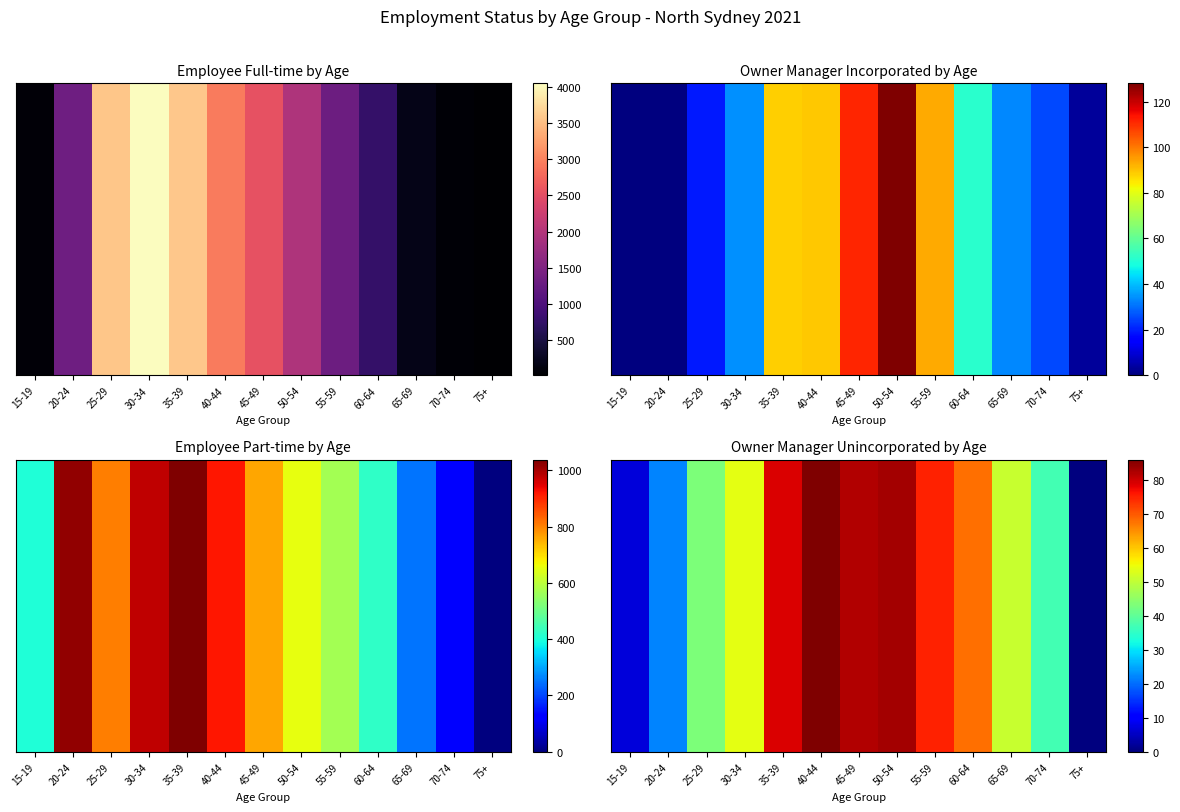

Where does the data first go above 54?

35-39